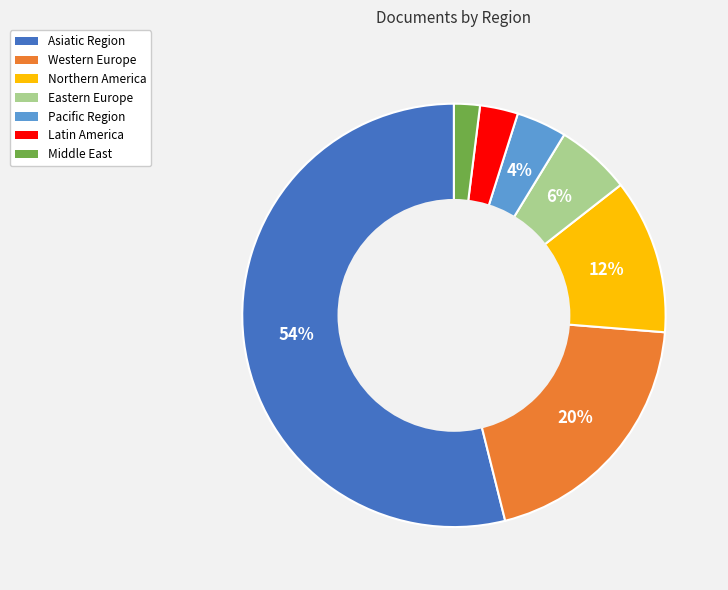

To the nearest percent, what is the average slice percentage?

14%